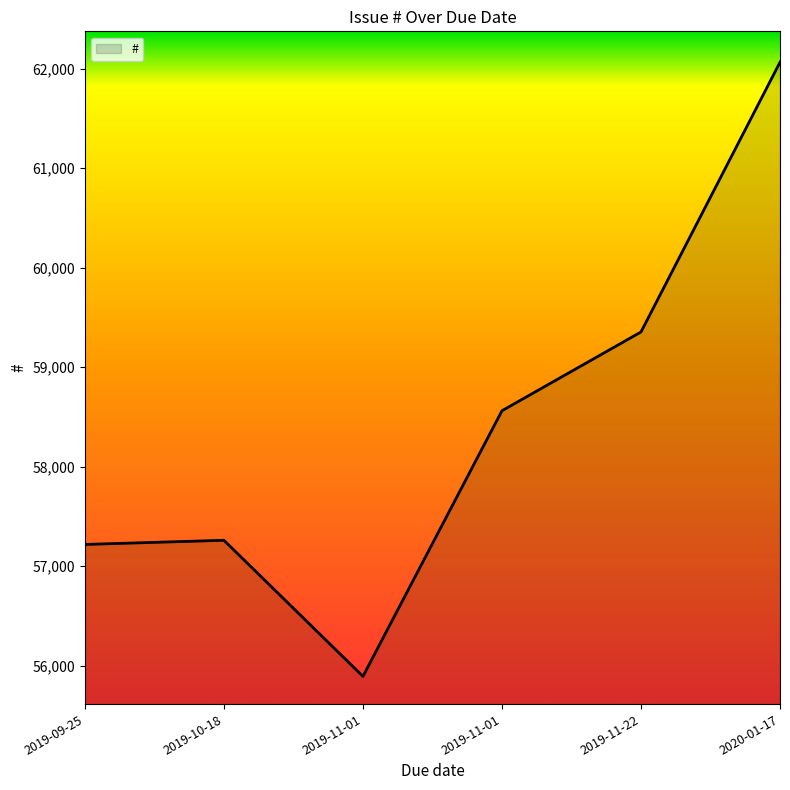

The chart shows a value of 32769 at 2020-01-17. True or false?

False